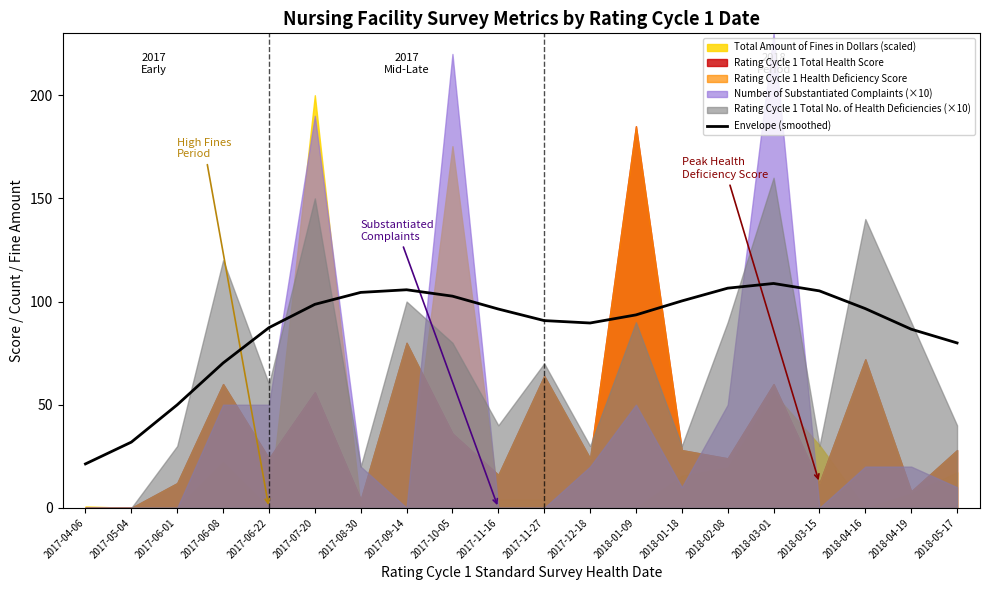

What is the value of the 16th point from the left?

108.8